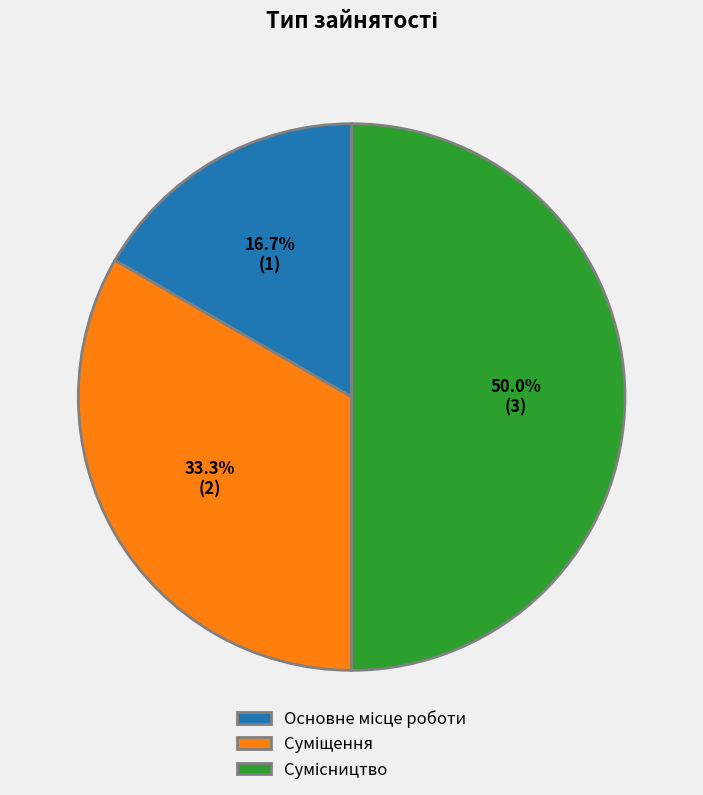

Which category has the biggest portion of the pie?

Сумісництво